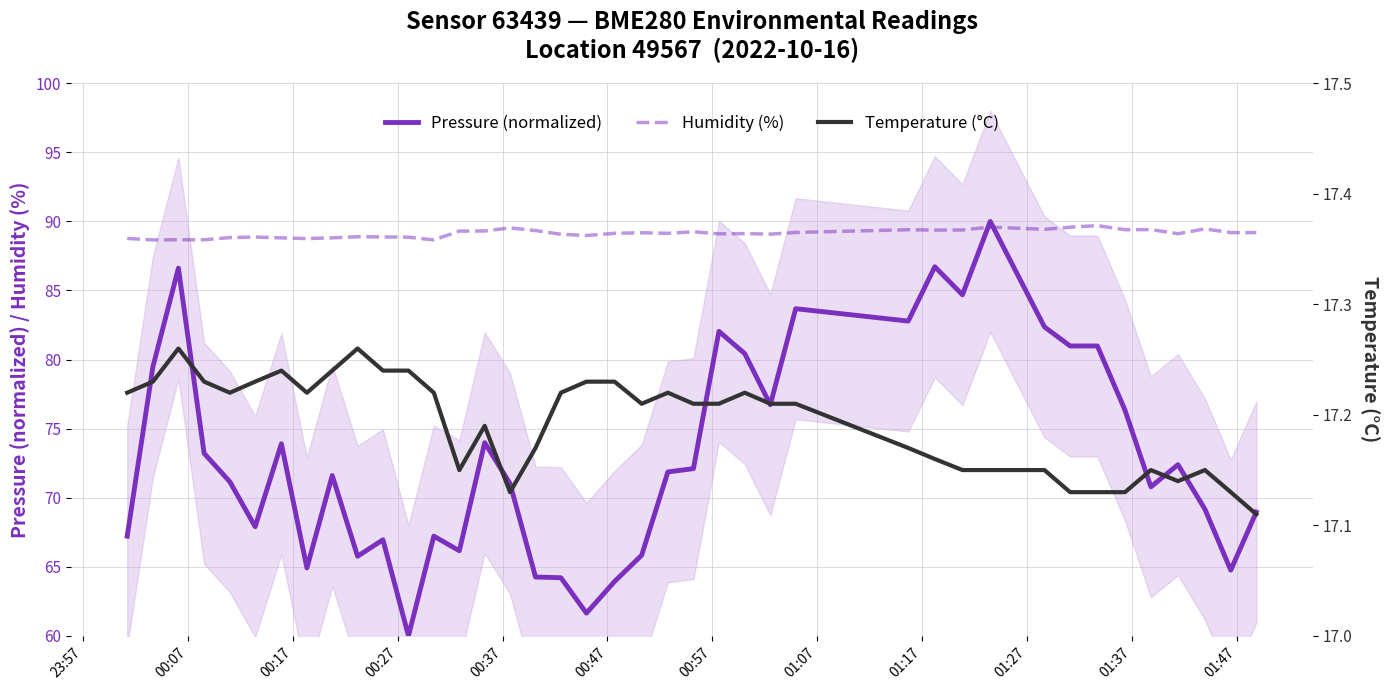

Rank the series by their maximum value, from lowest to highest.

Temperature (°C), Humidity (%), Pressure (normalized)